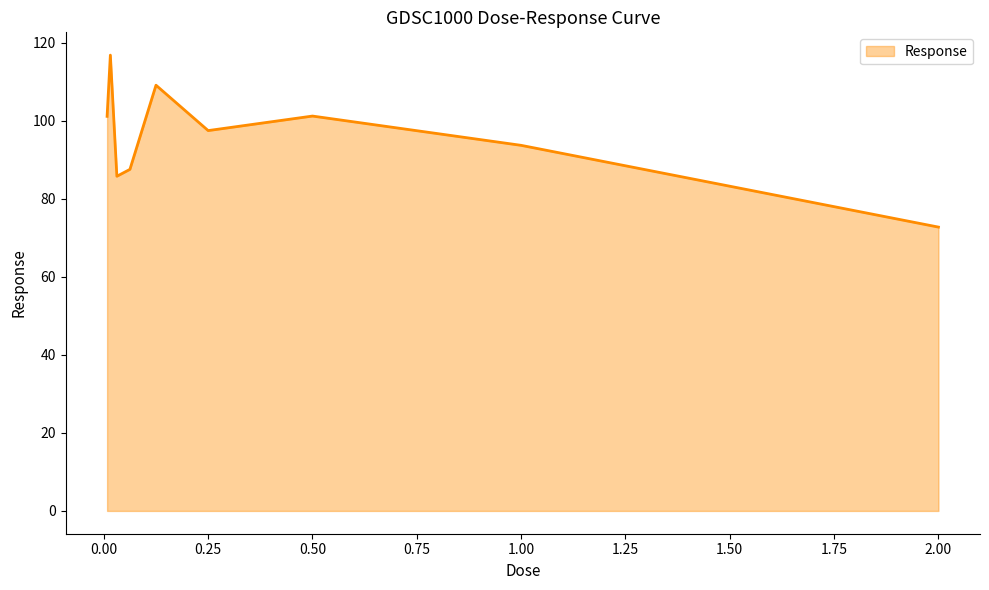

What is the smallest value displayed?

72.8